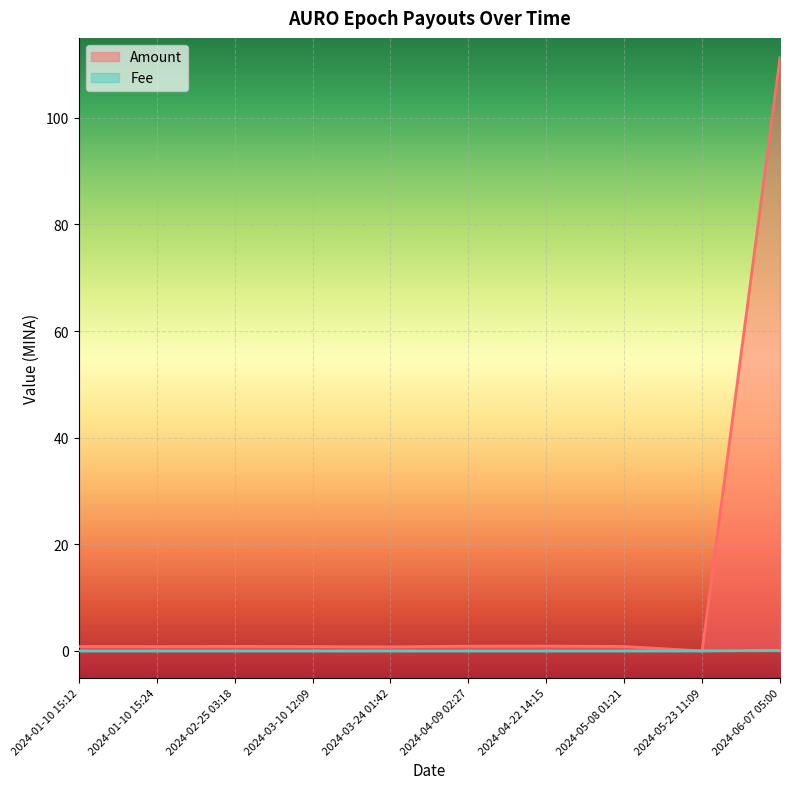

True or false: Fee has more than 0 interior local peaks.

False